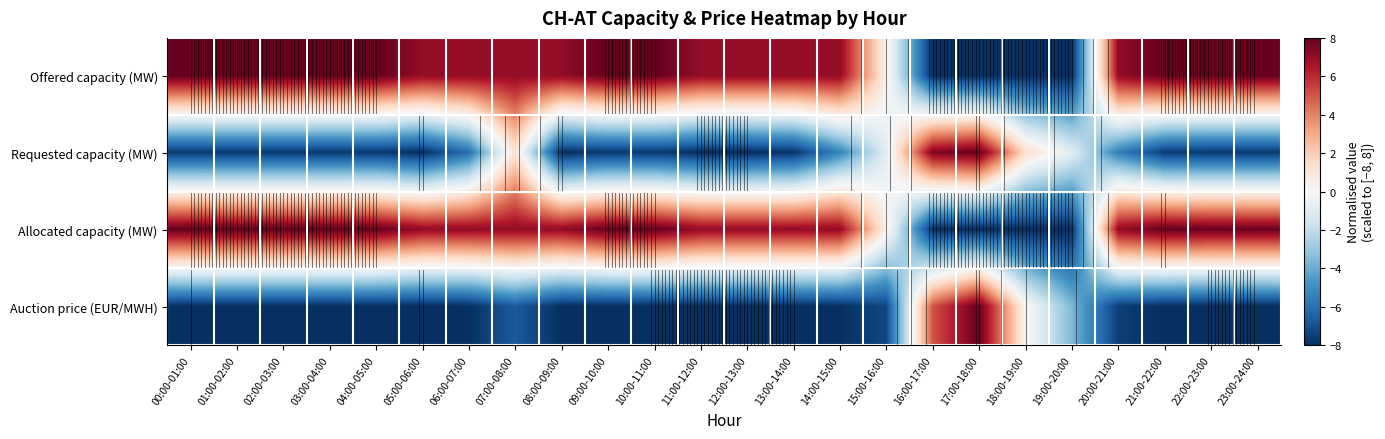

Which has a higher value, 16:00-17:00 or 04:00-05:00?

04:00-05:00